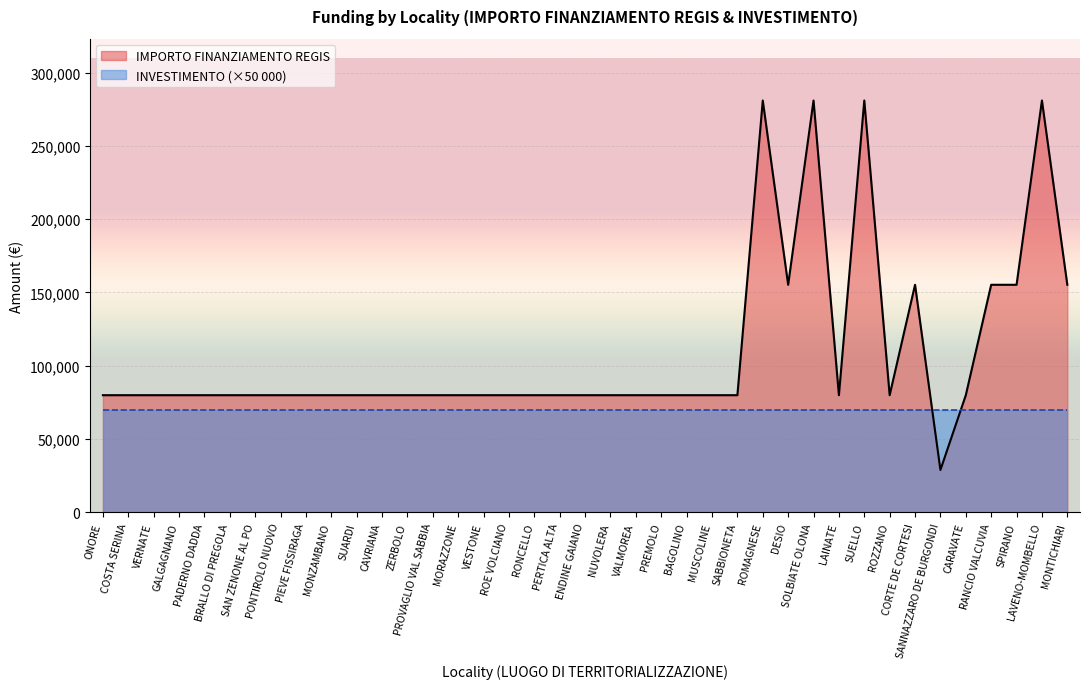

True or false: the data shows 79922 at MONZAMBANO.

True